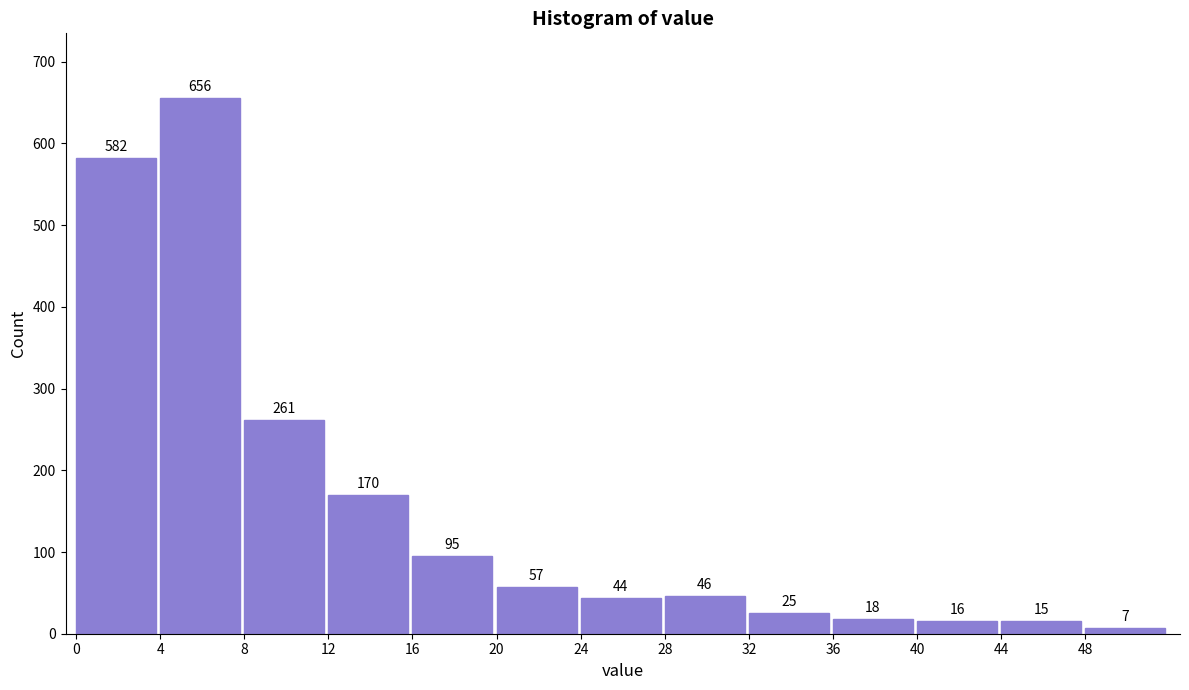

Reading left to right, what are all the values shown in this chart?

582	656	261	170	95	57	44	46	25	18	16	15	7